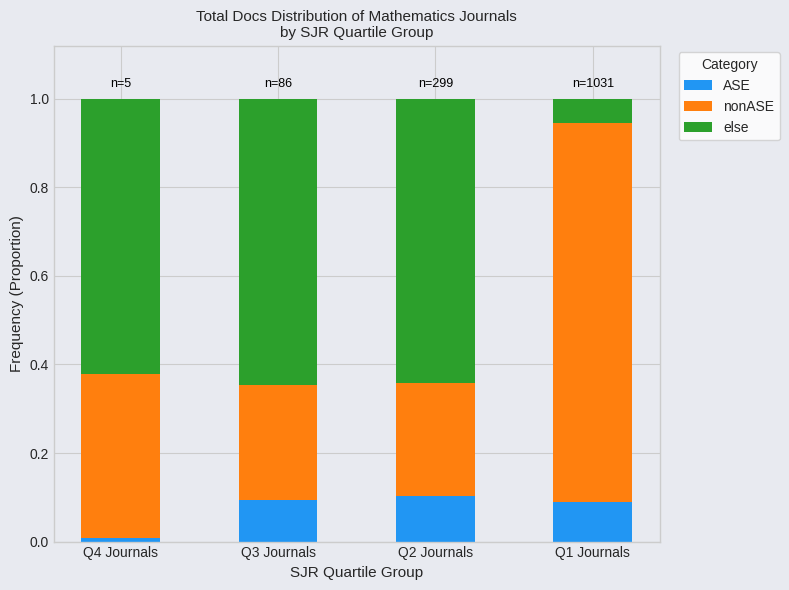

What are all the series names shown in the legend?

ASE, nonASE, else